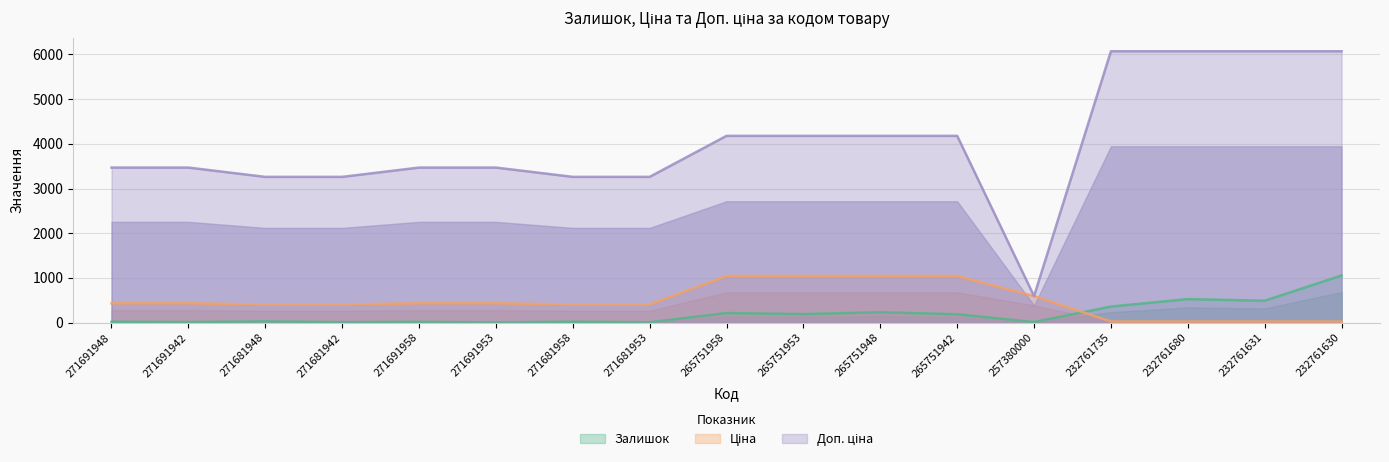

At which label is Залишок closest to 531?

232761680